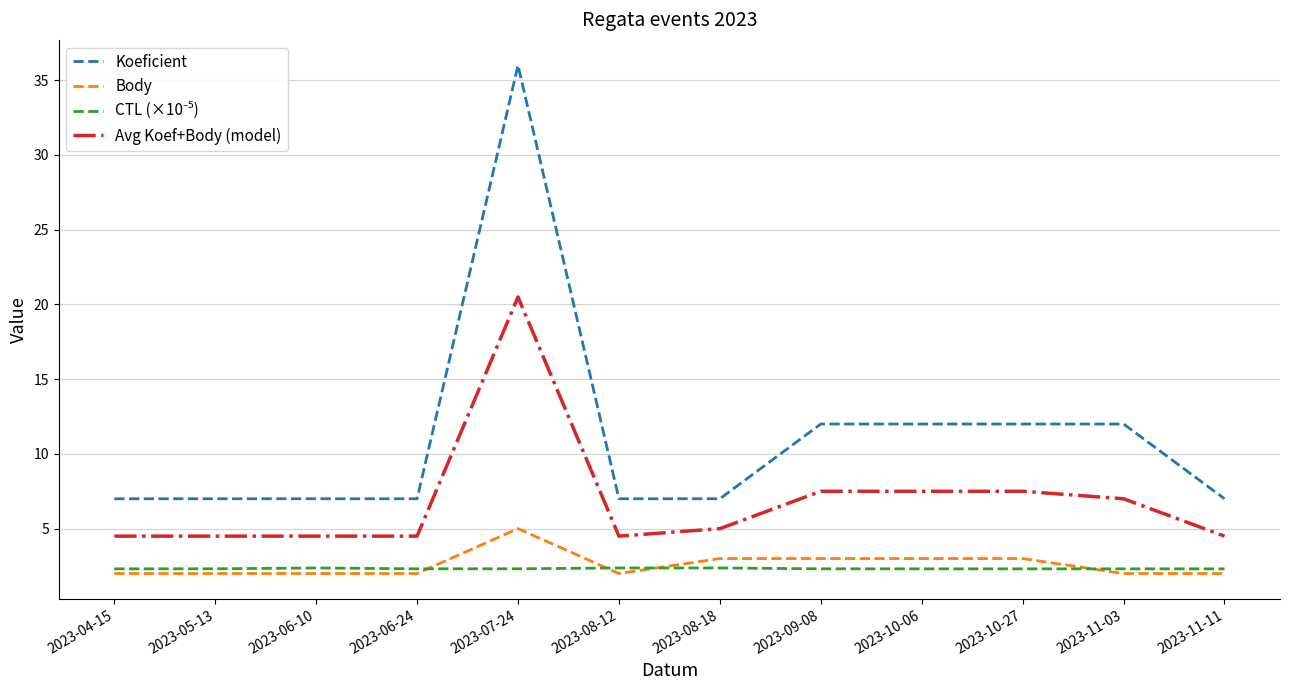

At which category is the sum across all series the highest?

2023-07-24